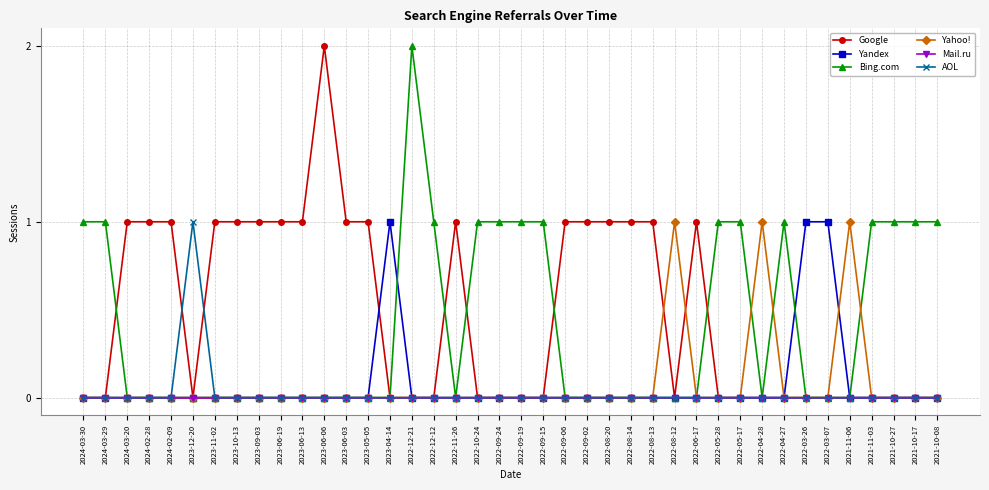

Which series has the largest total across all categories?

Google